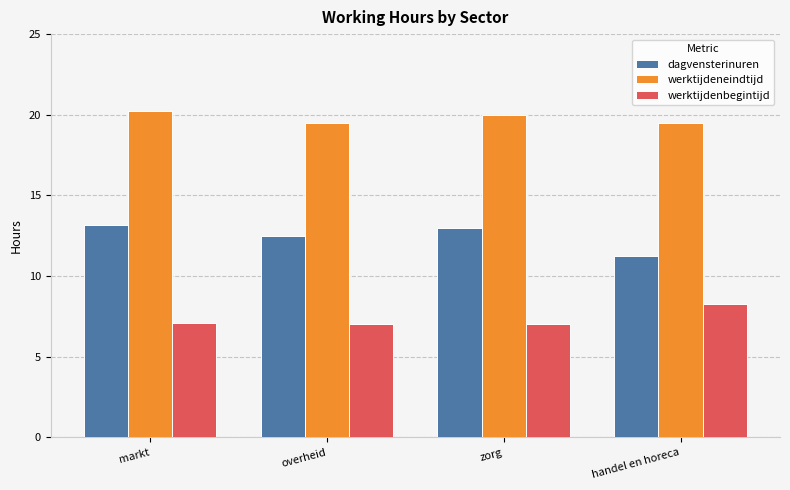

Between markt and handel en horeca, which series saw the biggest shift?

dagvensterinuren